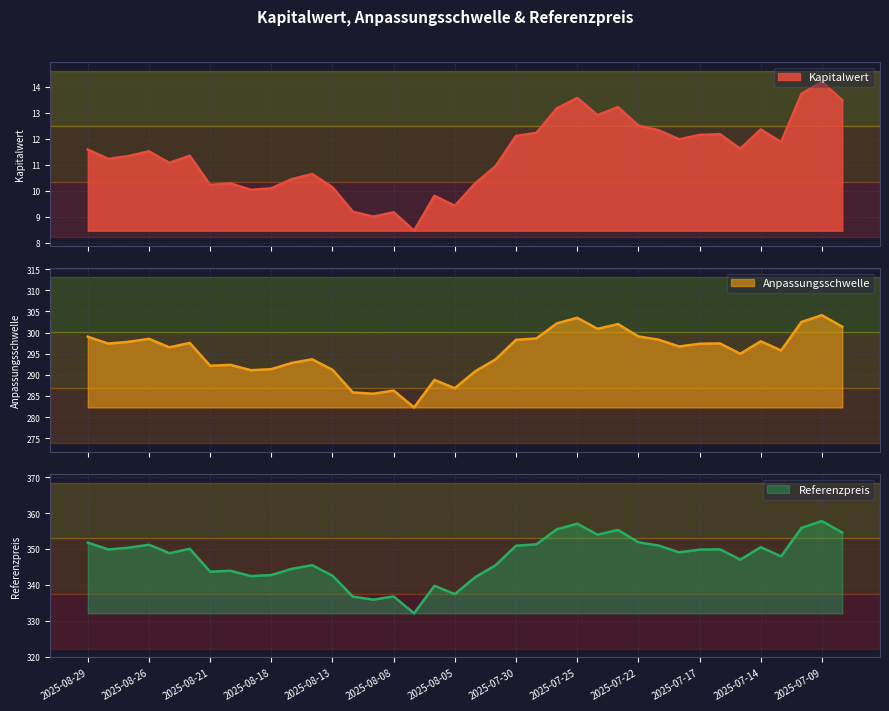

At which label does Referenzpreis first exceed 349?

2025-08-29